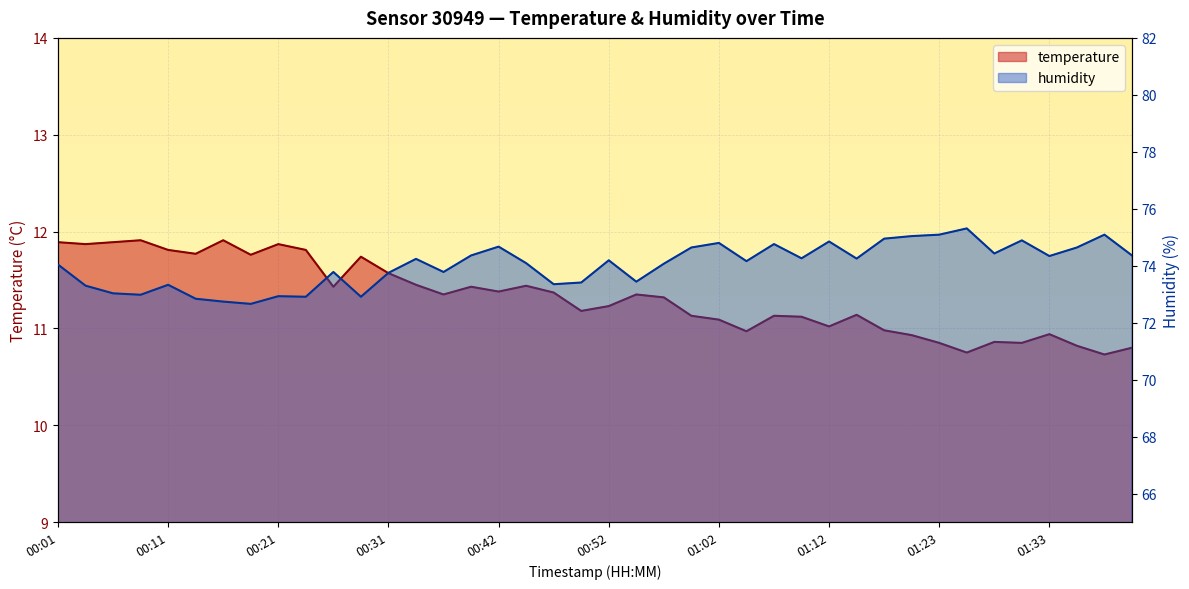

At which category is the sum across all series the highest?

01:25